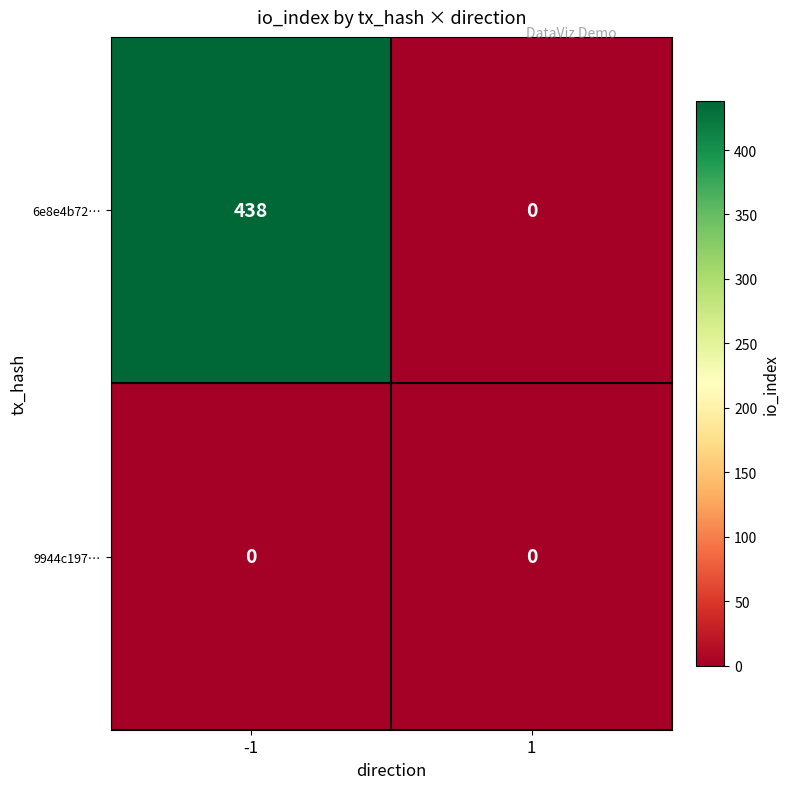

Which series has the largest range (max minus min)?

6e8e4b72…